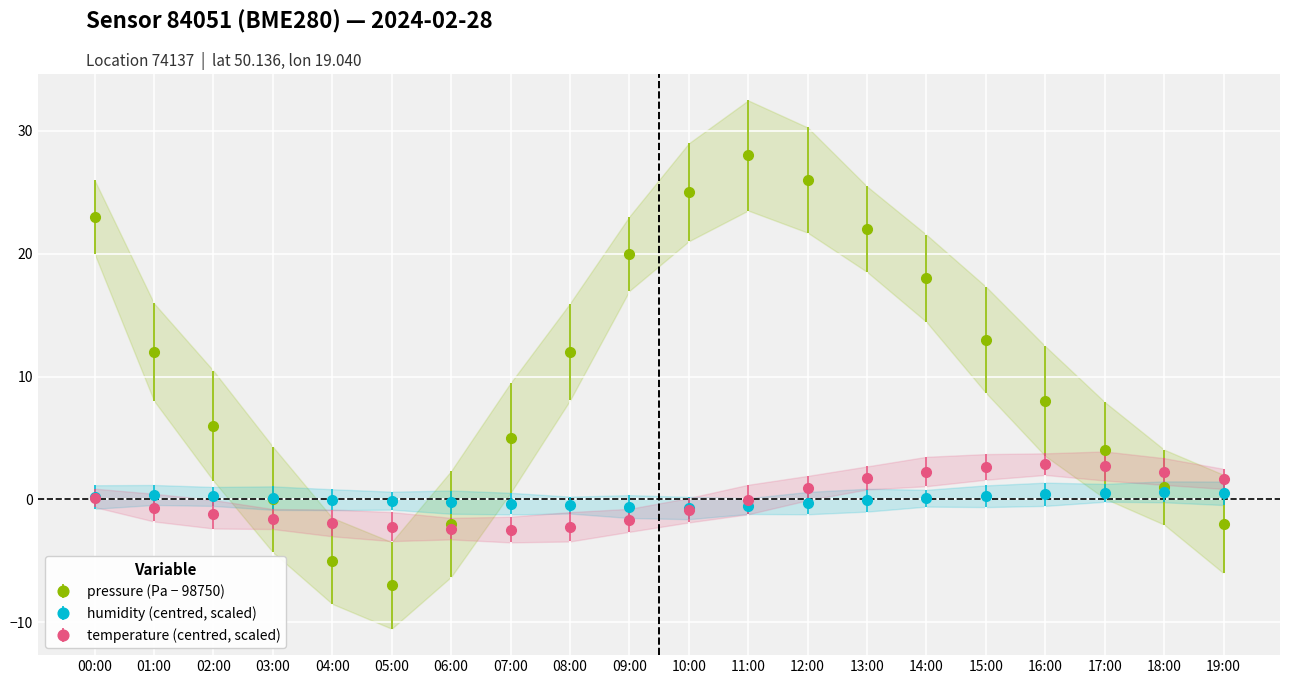

What is the minimum value for humidity?

-0.7